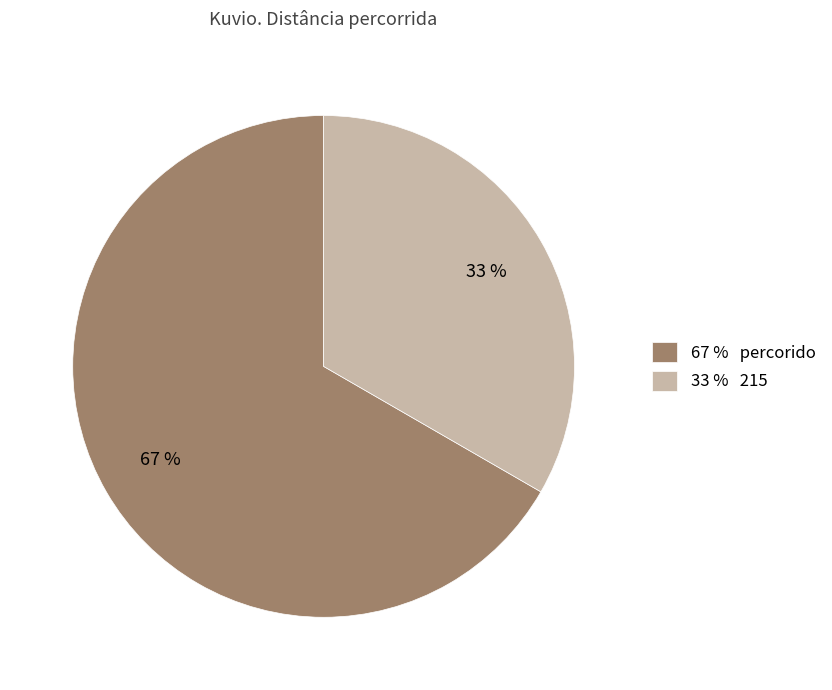

Is the sum of 33 % 215 and 67 % percorido greater than half?

Yes